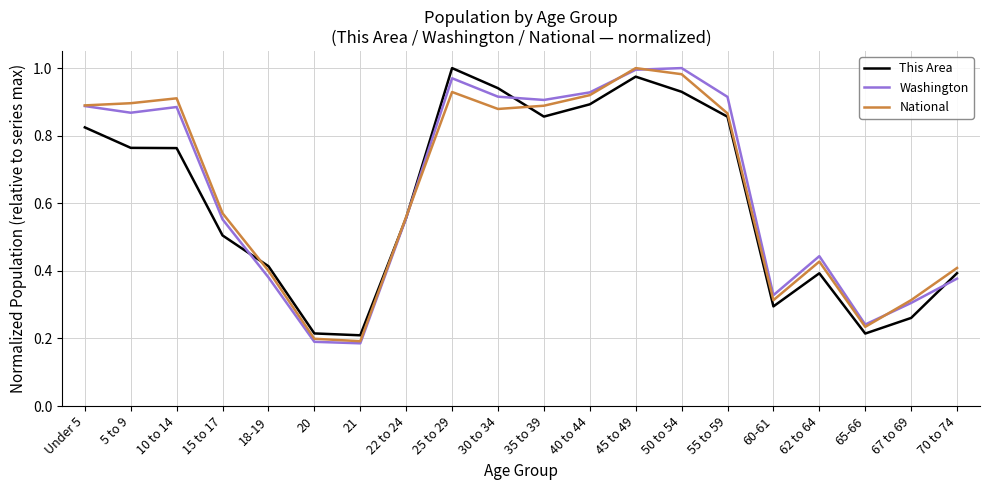

Is the value of Washington at 21 greater than the value of National at 40 to 44?

No